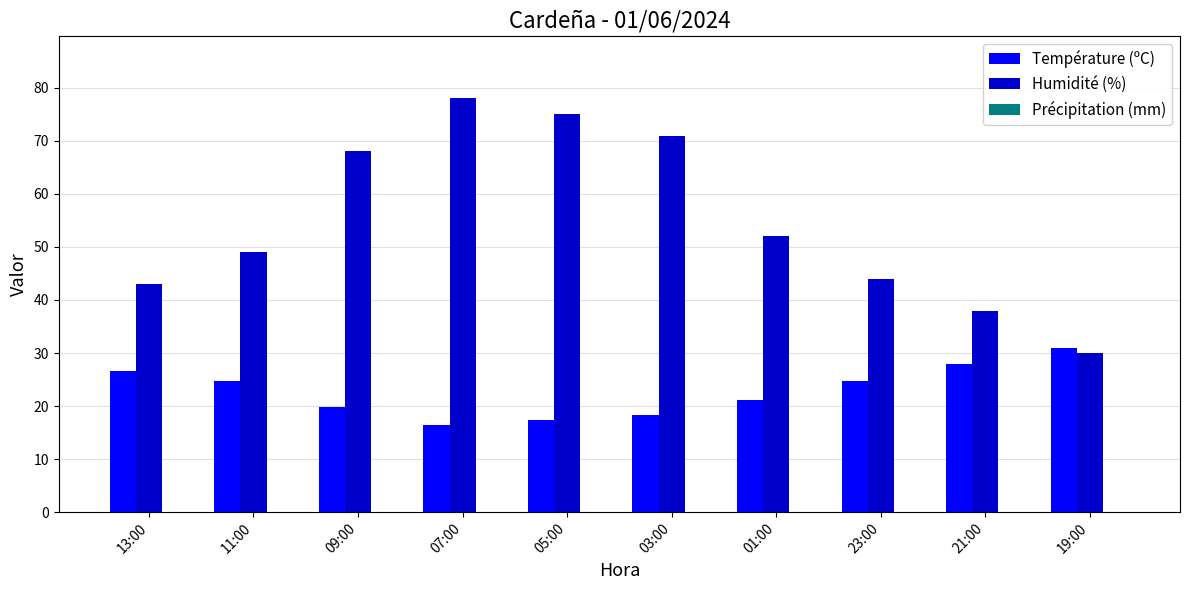

What is the greatest value displayed?

78.0